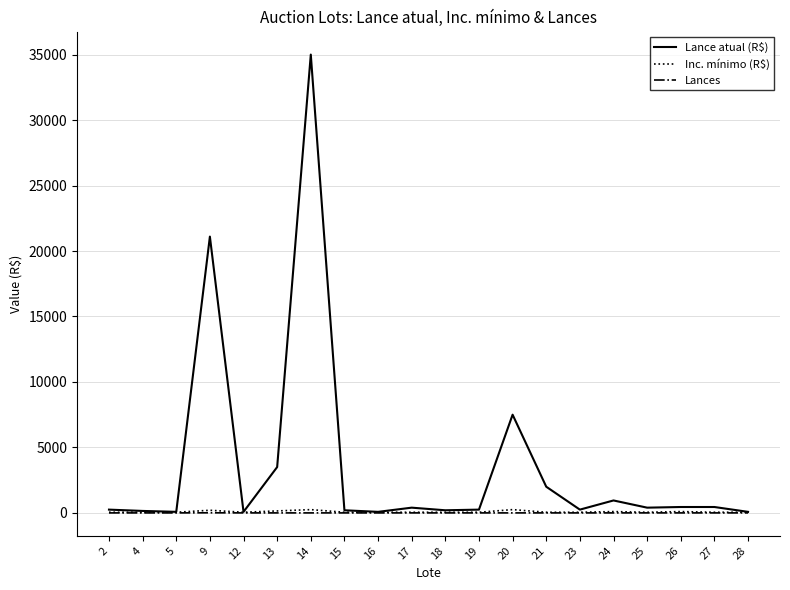

Is it true that Lances equals 0 at 13?

True